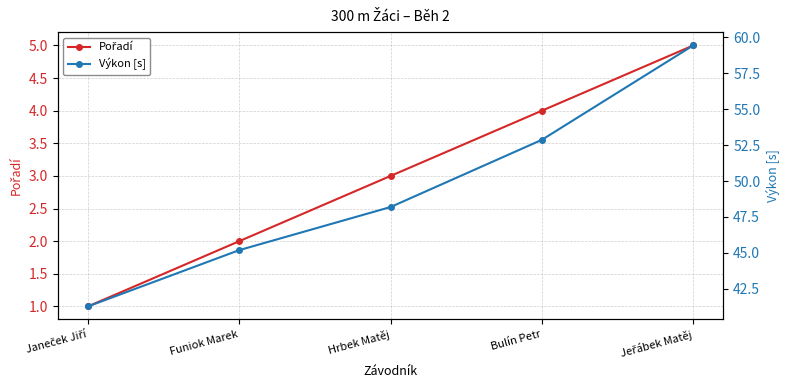

Is it true that Výkon [s] equals 16.5 at Jeřábek Matěj?

False